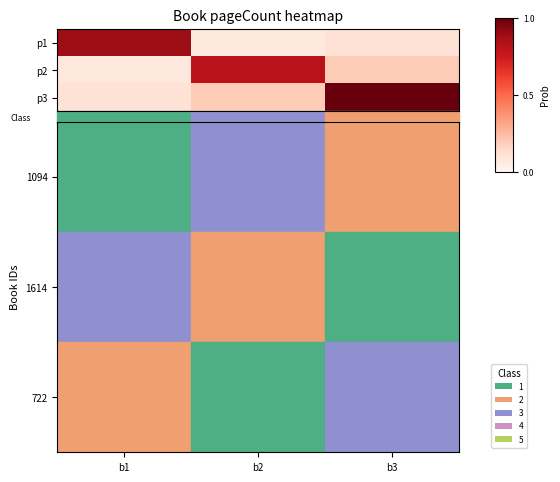

Which label corresponds to the smallest value in the chart?

b2